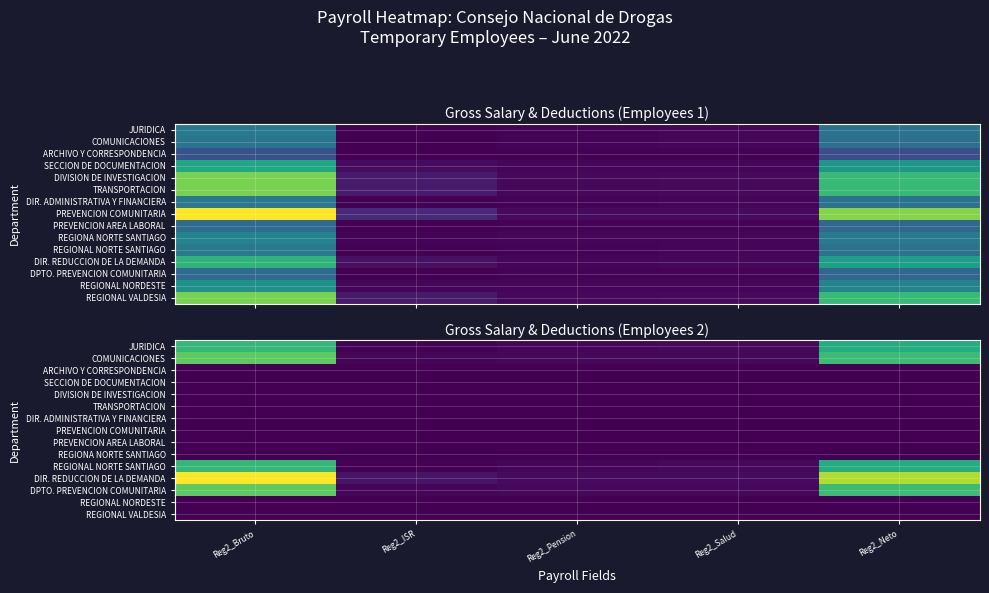

How many categories are shown in the chart?

5